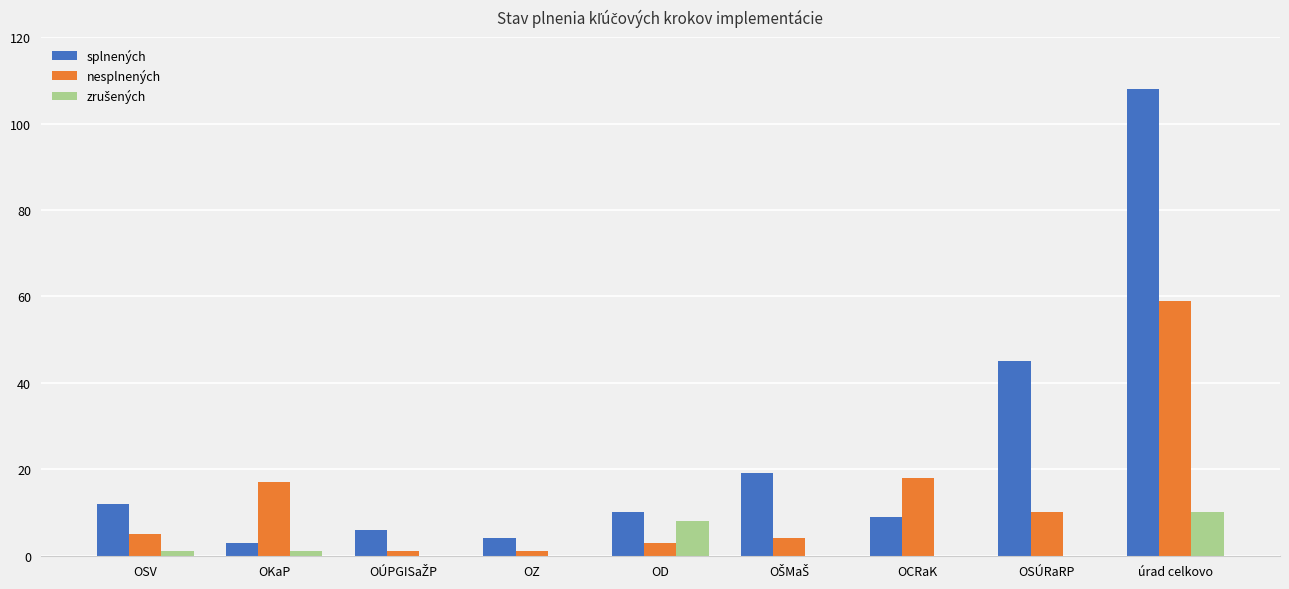

Are the bars horizontal?

No